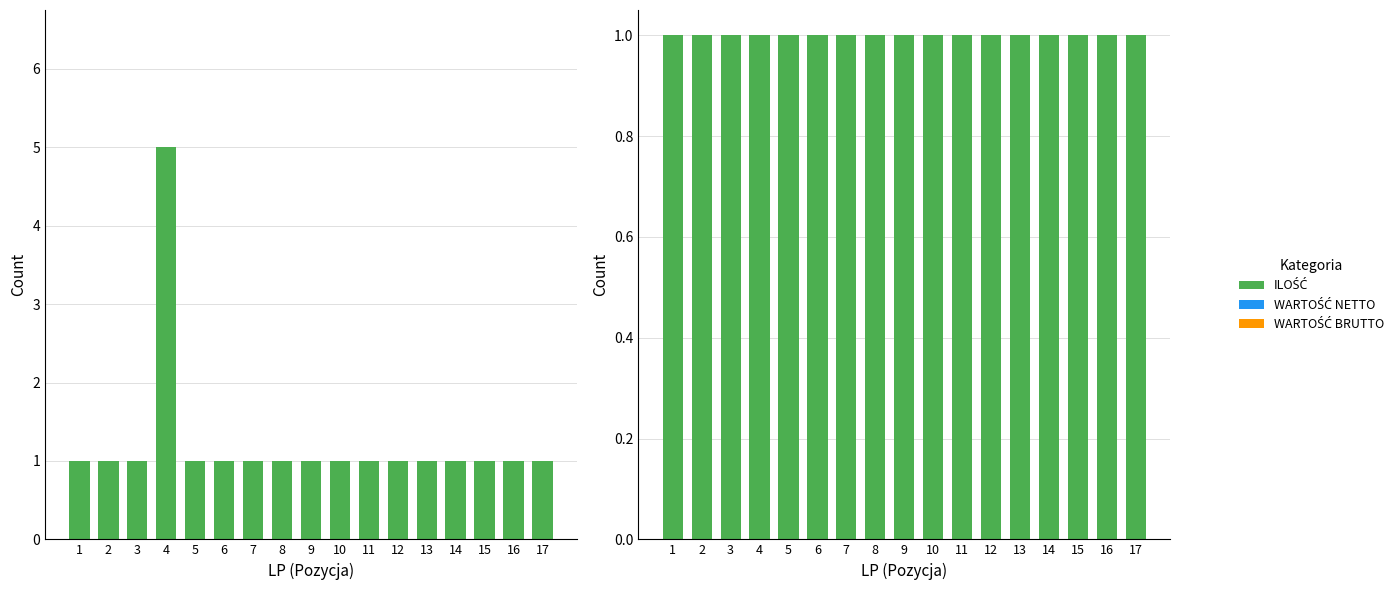

What are all the series names shown in the legend?

ILOŚĆ, WARTOŚĆ NETTO, WARTOŚĆ BRUTTO